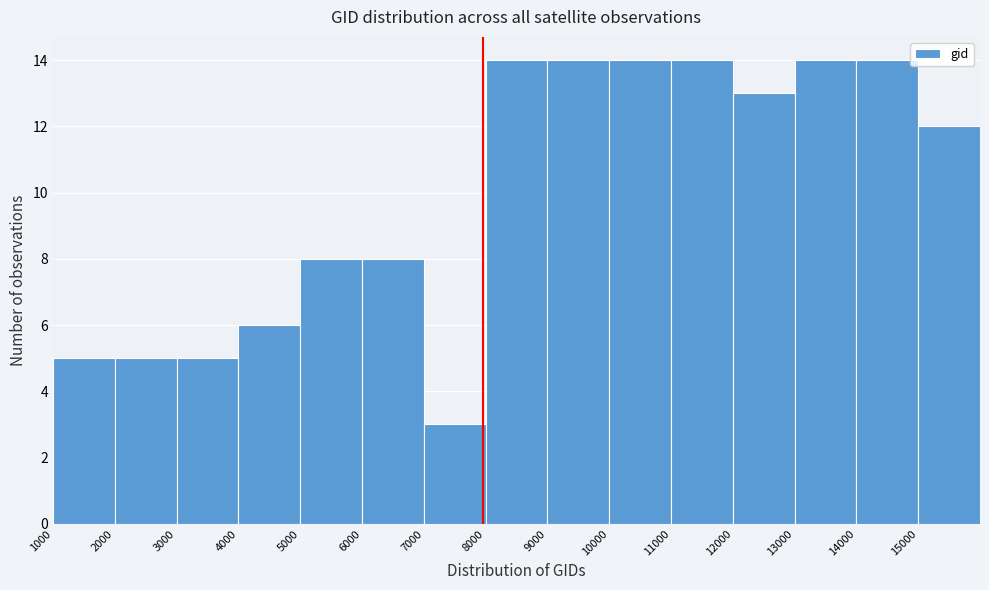

Reading left to right, list every bar in this chart as the range it spans on the x-axis followed by its height. The values are not printed on the chart, so give them approximately, as read against the axis.

1000 to 2000: 5
2000 to 3000: 5
3000 to 4000: 5
4000 to 5000: 6
5000 to 6000: 8
6000 to 7000: 8
7000 to 8000: 3
8000 to 9000: 14
9000 to 10000: 14
10000 to 11000: 14
11000 to 12000: 14
12000 to 13000: 13
13000 to 14000: 14
14000 to 15000: 14
15000 to 16000: 12